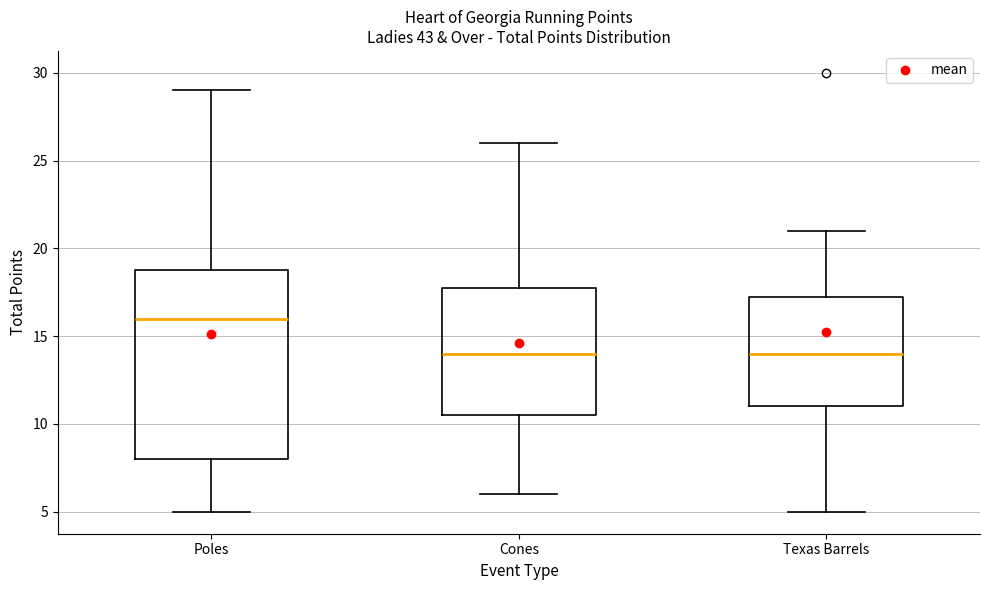

Reading left to right, read every box against the y-axis: the position of its median line, the range the box covers, and the ends of its whiskers. The values are not printed on the chart, so give them approximately, as read against the axis.

Poles: median 16.0, box 8.0 to 19.0, whiskers 5.0 to 29.0
Cones: median 14.0, box 10.5 to 18.0, whiskers 6.0 to 26.0
Texas Barrels: median 14.0, box 11.0 to 17.5, whiskers 5.0 to 21.0